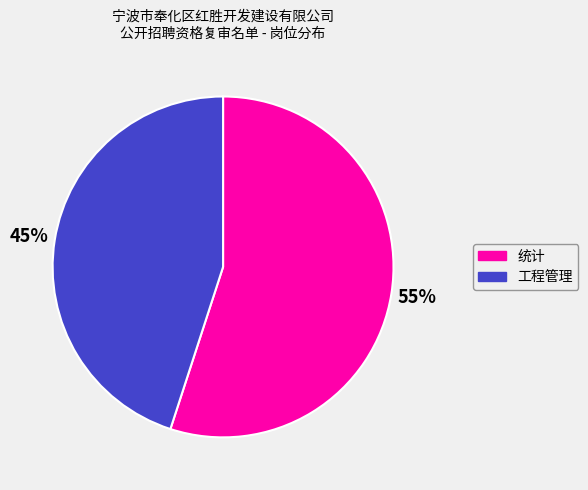

Combined, do 工程管理 and 统计 account for over 50%?

Yes